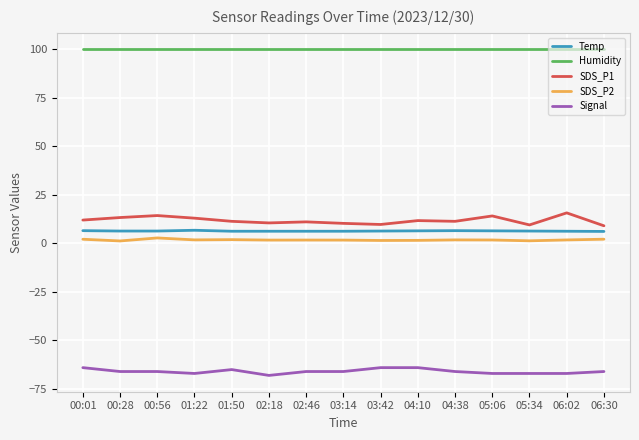

What is the minimum value shown in the chart?

-68.0